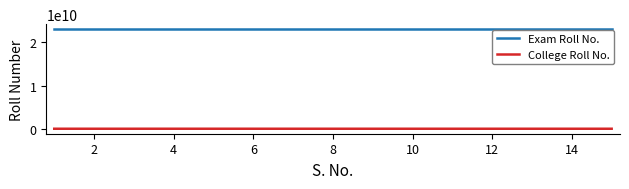

List the series in order of their peak value, lowest first.

College Roll No., Exam Roll No.